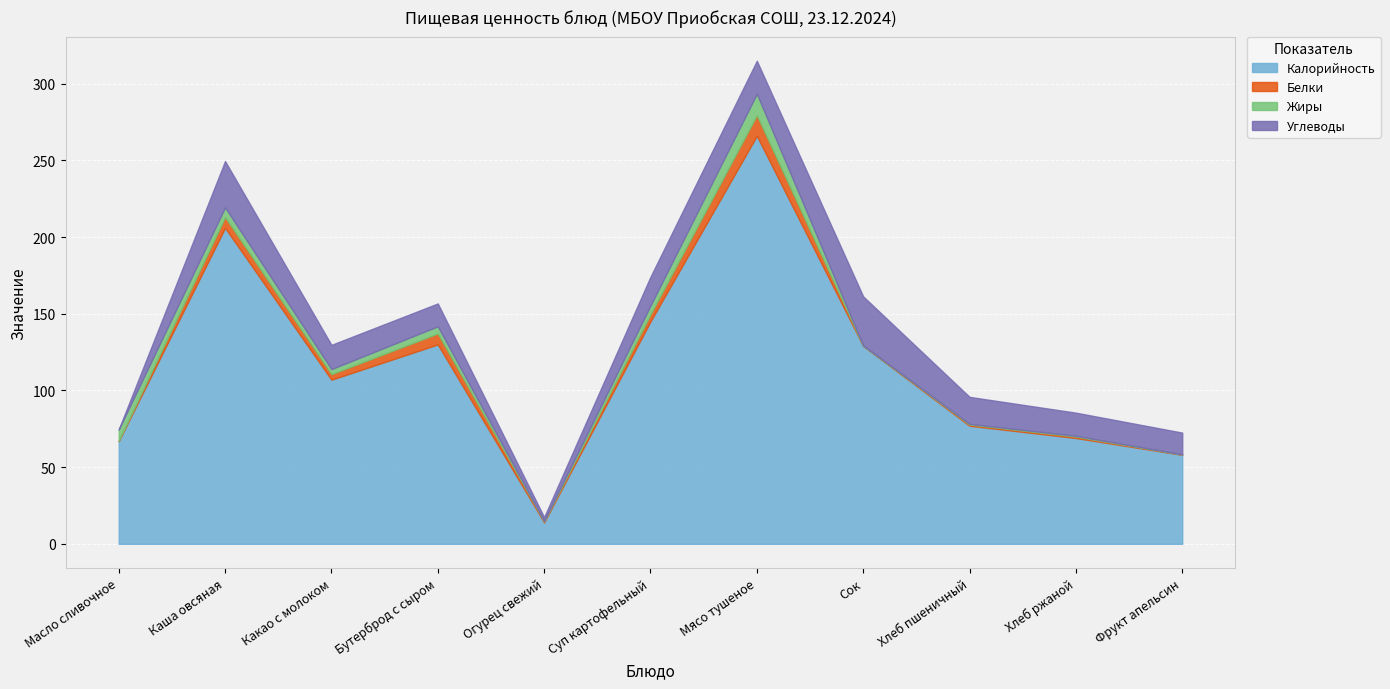

Where is Белки nearest to the value 6?

Каша овсяная